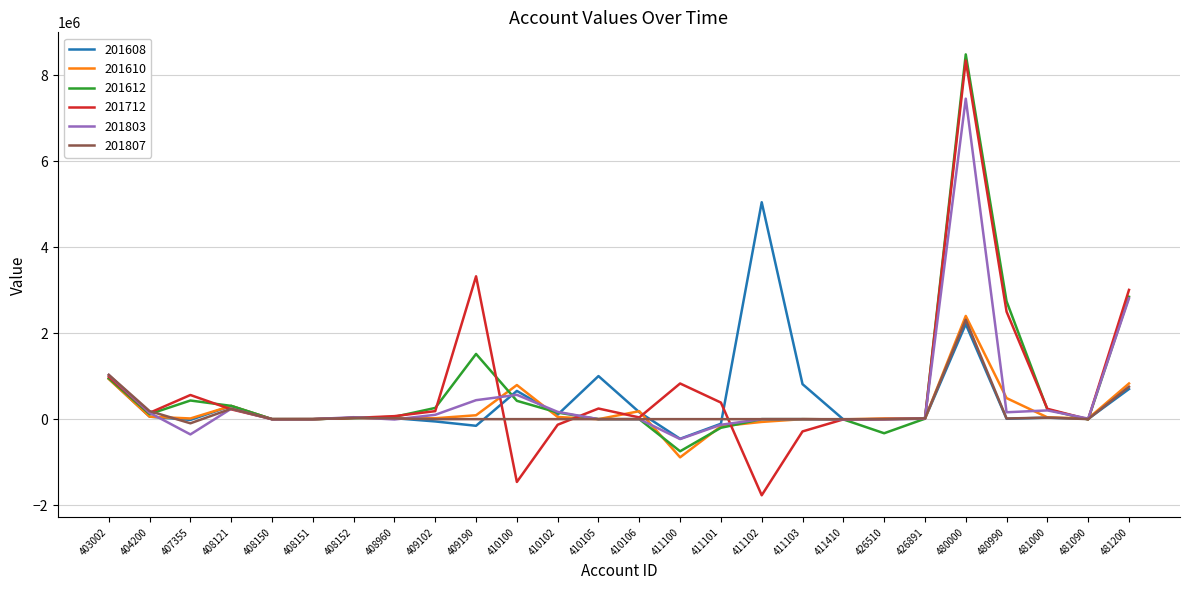

Count the number of categories in the chart.

26